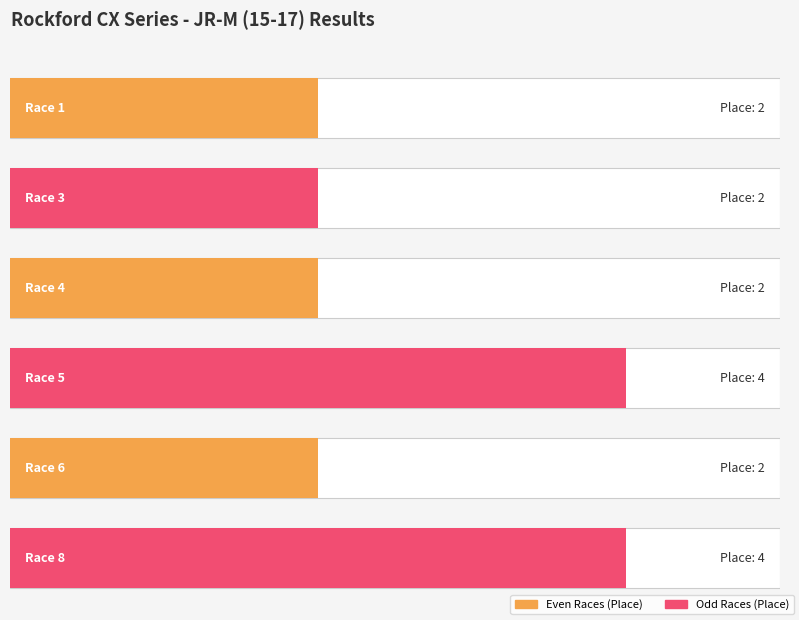

List the labels in order of value, smallest first.

Race 1, Race 3, Race 4, Race 6, Race 5, Race 8